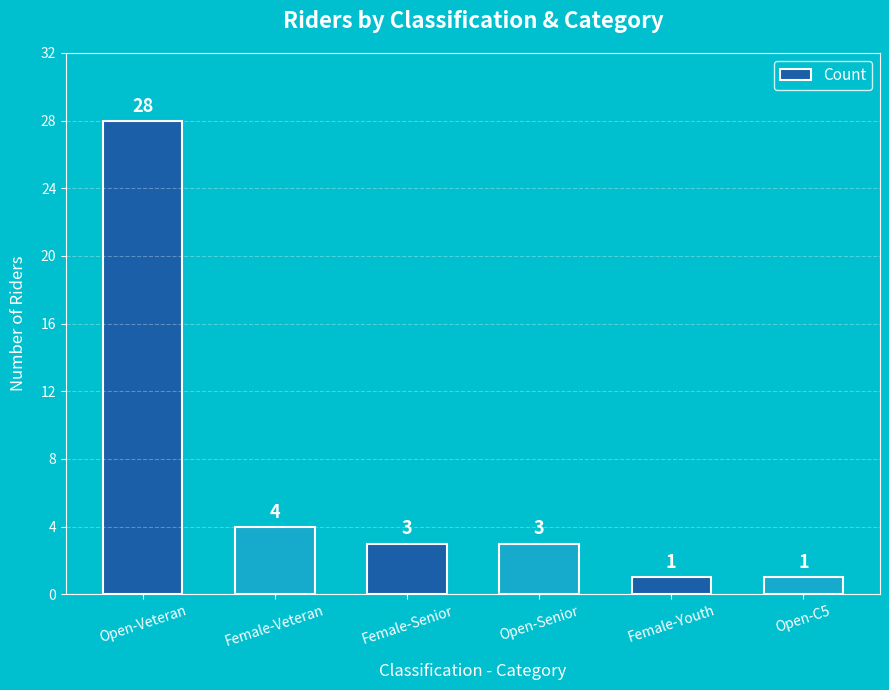

True or false: the data shows 3 at Open-Senior.

True